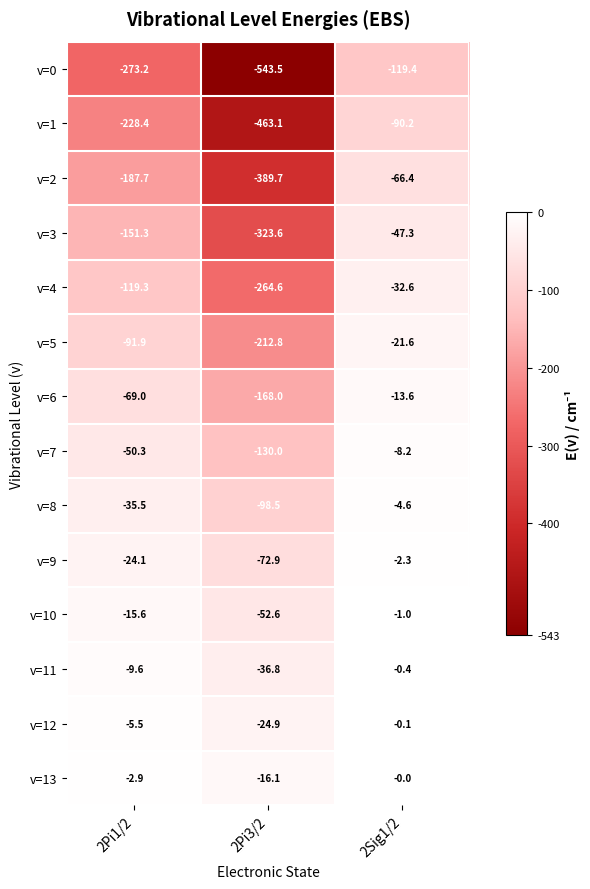

What is the difference between the maximum and minimum values in the v=2 series?

323.3